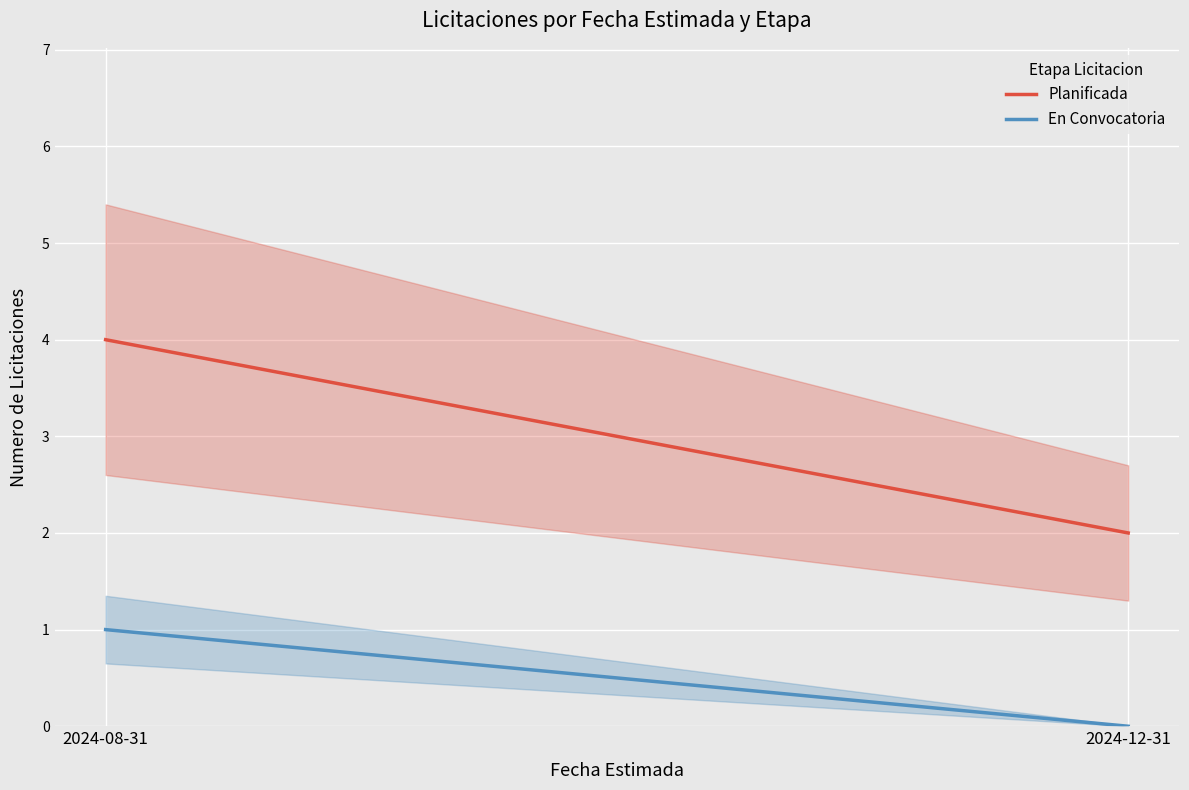

What position from the right is 2024-08-31?

2